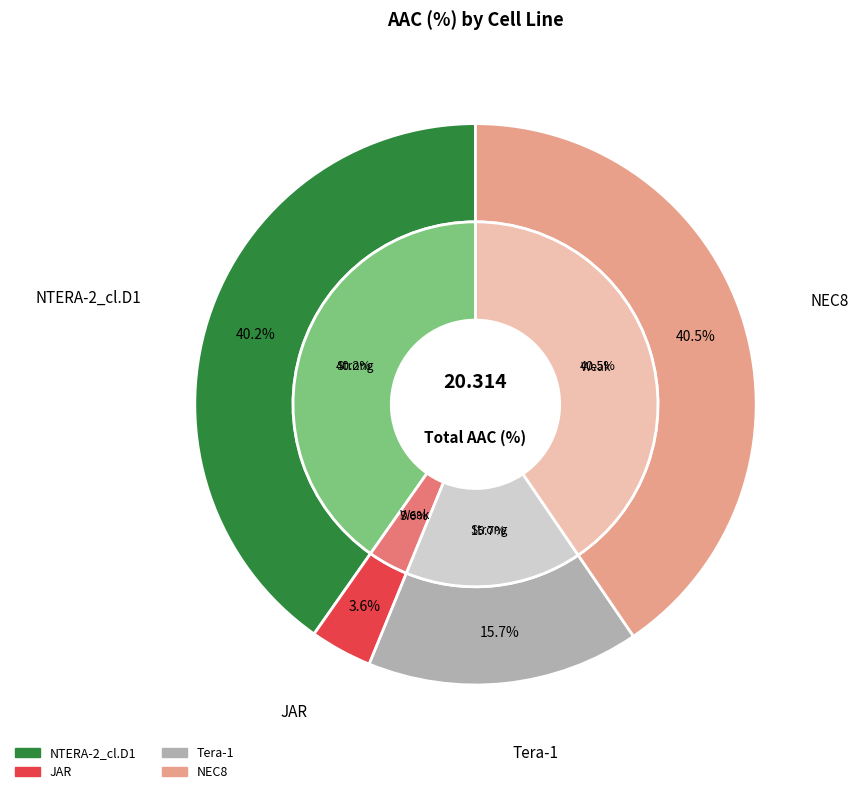

Which slice is the largest?

NEC8